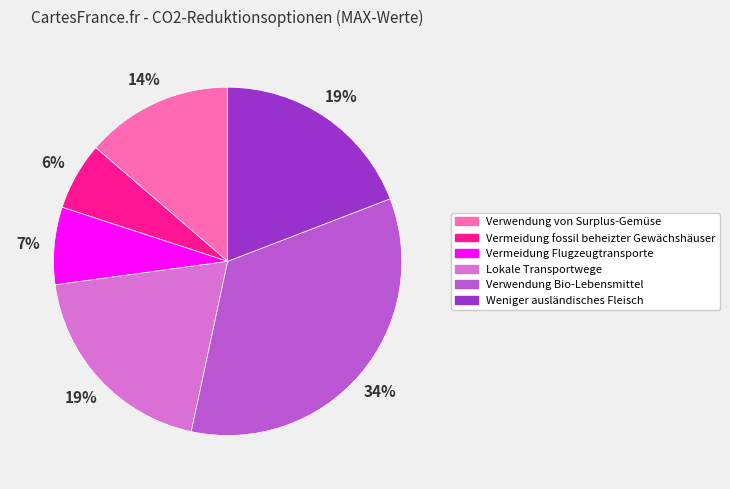

Which slice is the largest?

Verwendung Bio-Lebensmittel